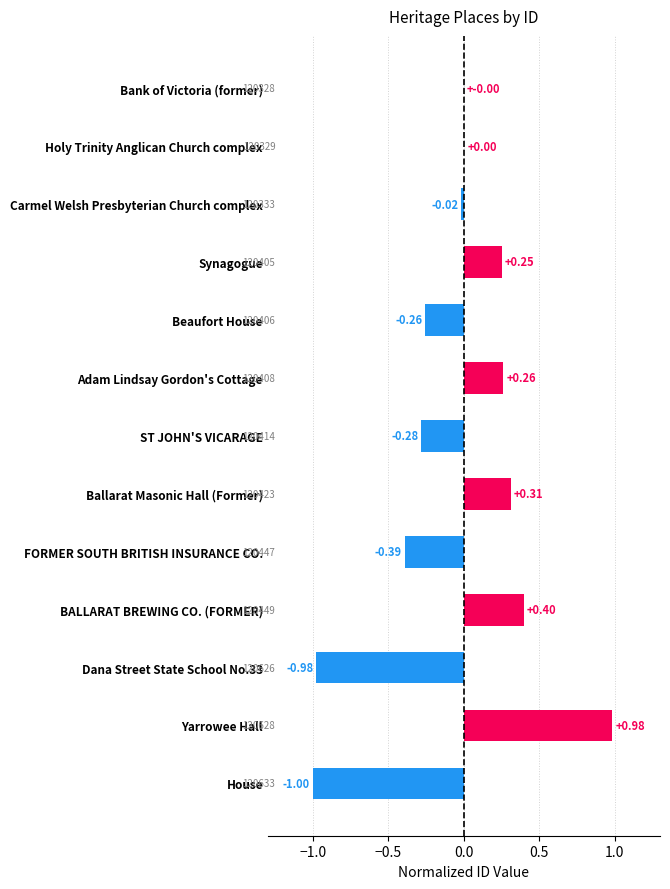

Are the bars horizontal?

Yes